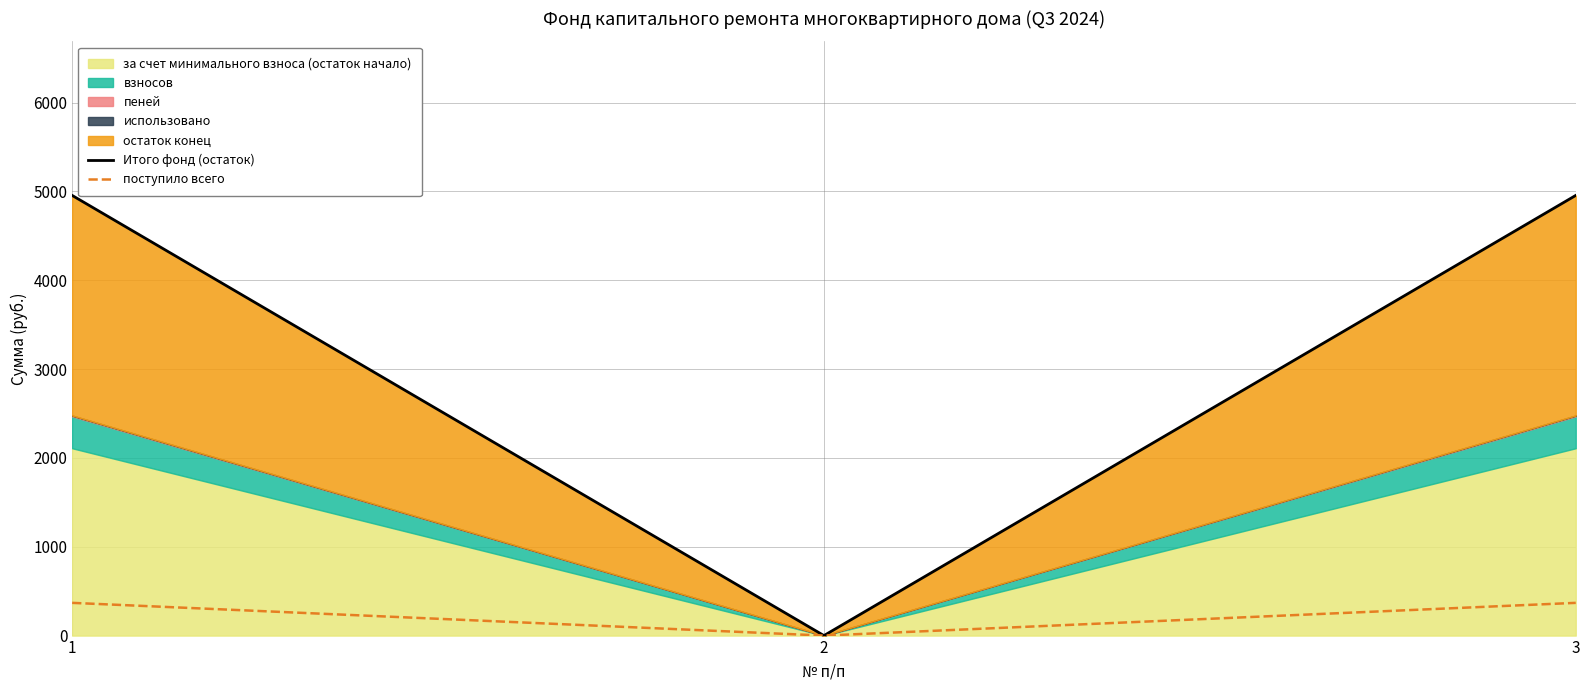

What is the sum of all поступило всего values?

736.9